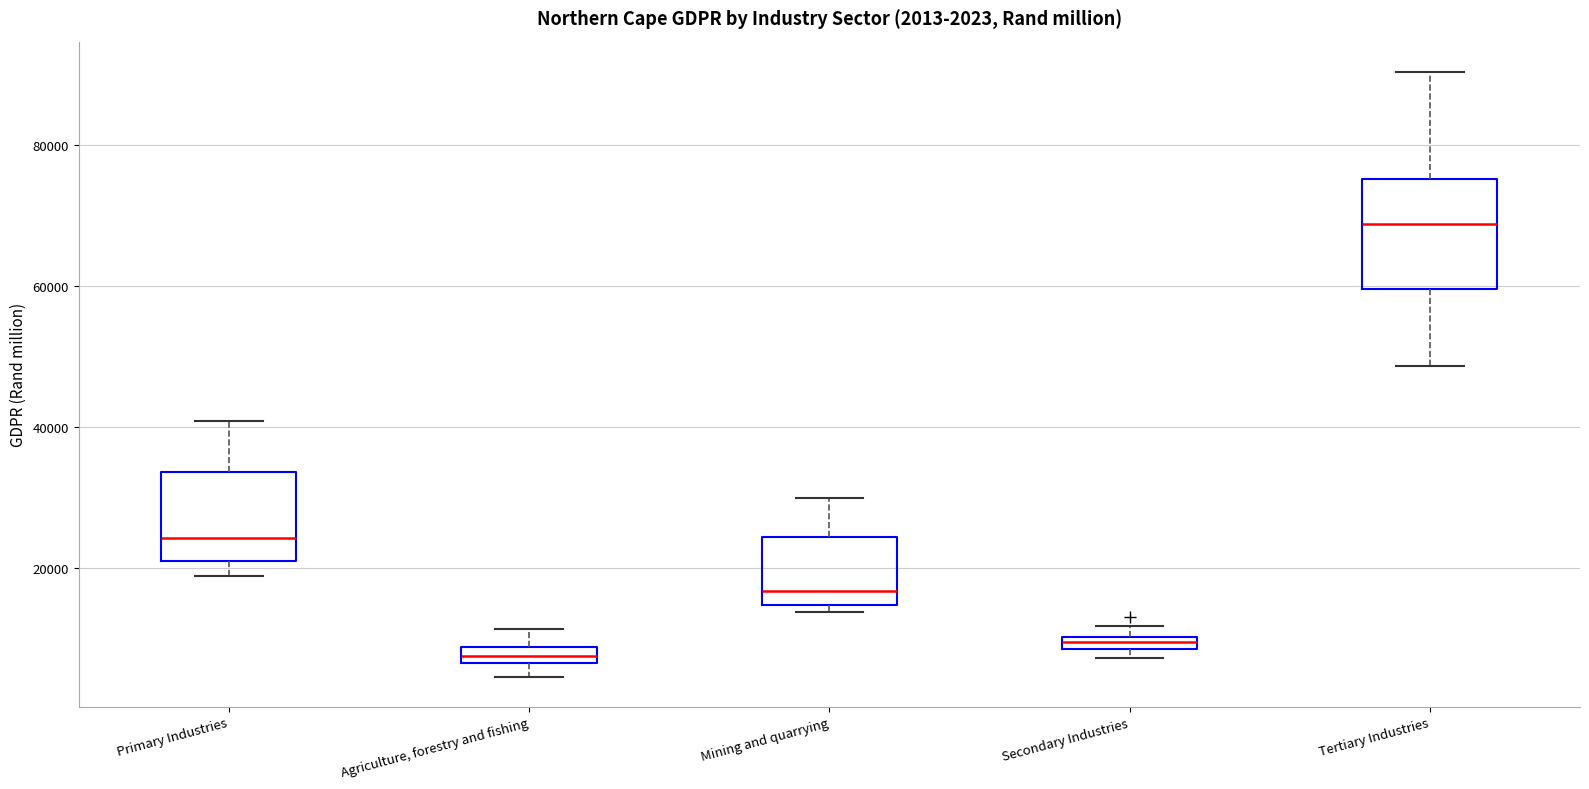

Comparing the boxes themselves (not the whiskers), which one is the tallest?

Tertiary Industries